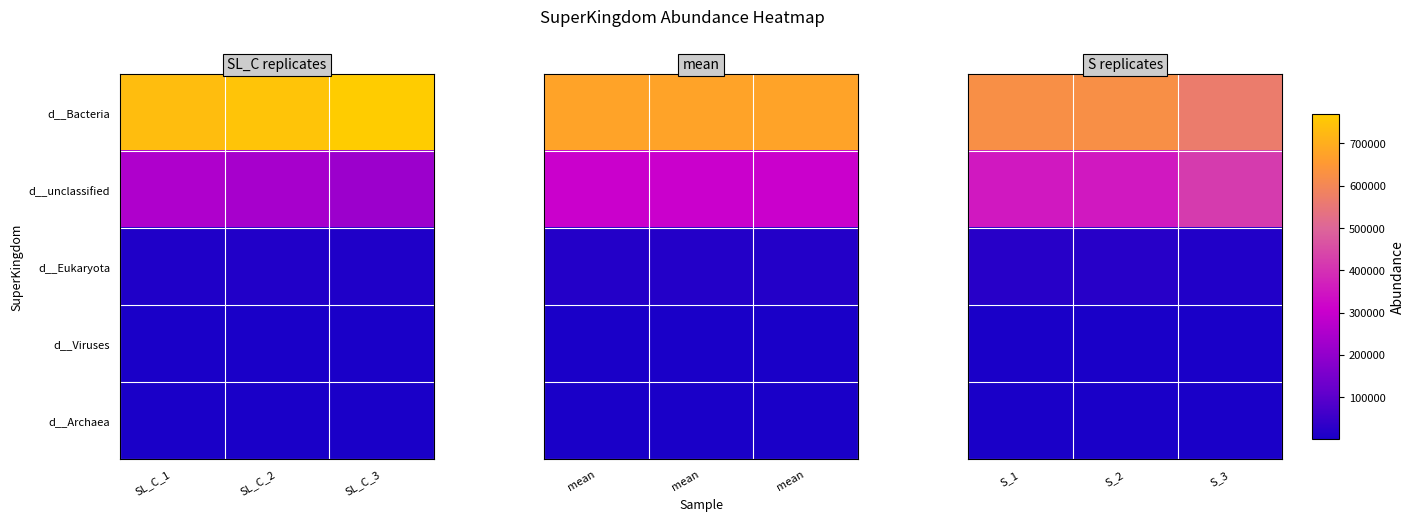

At S_1, list the series in order from largest to smallest.

d__Bacteria, d__unclassified, d__Eukaryota, d__Archaea, d__Viruses